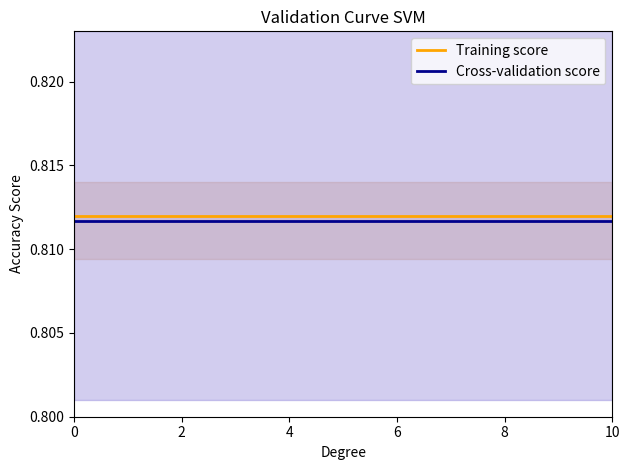

True or false: Training score and Cross-validation score intersect in this chart.

False